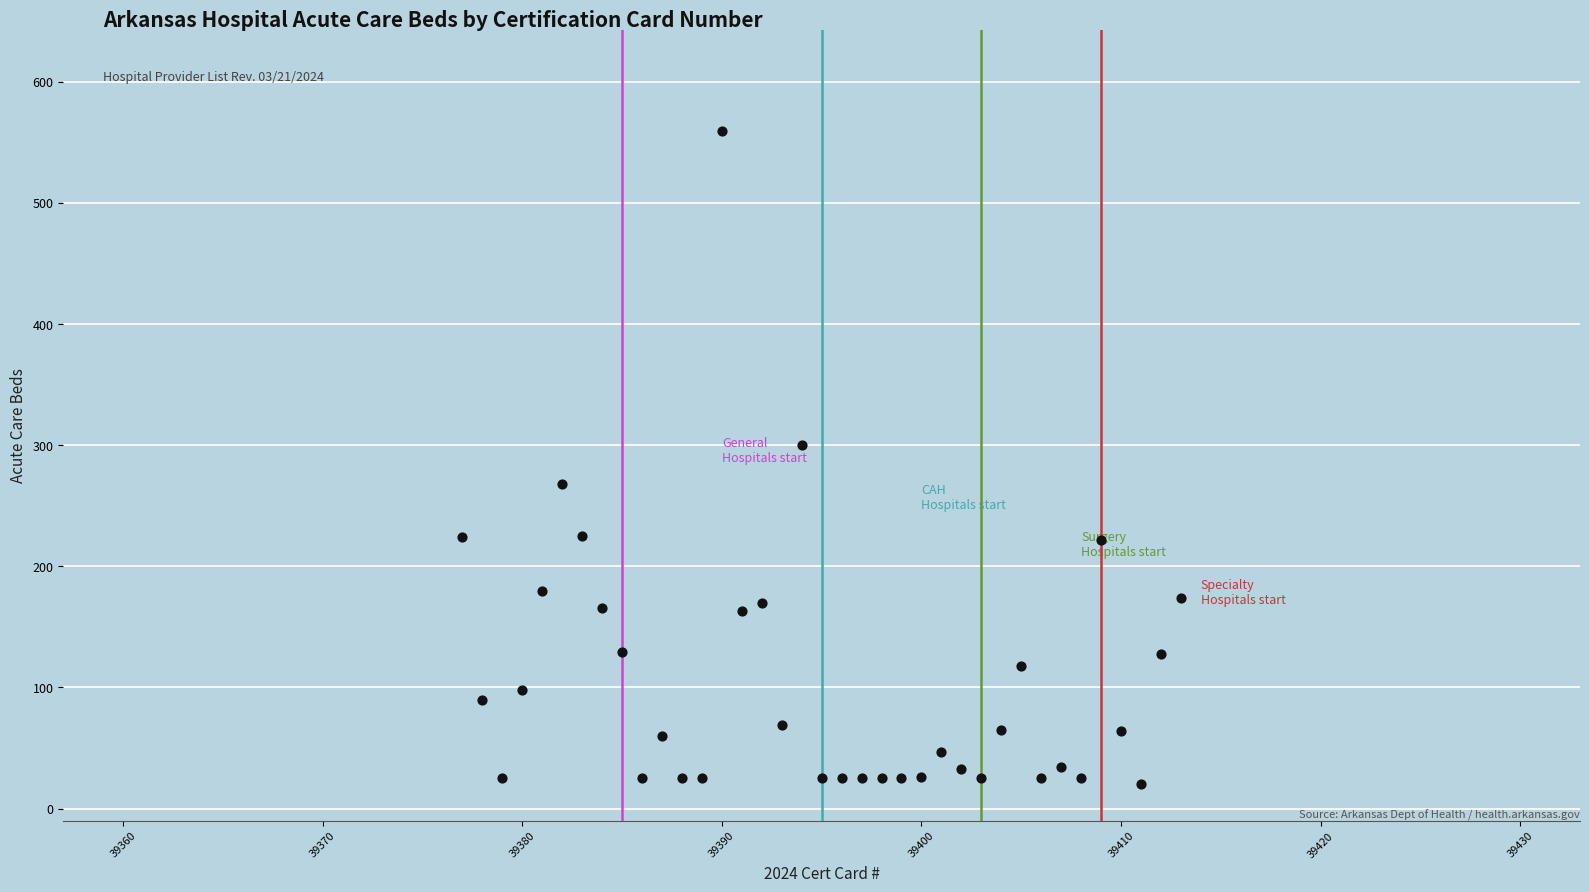

What is the range of X values (max minus min)?

36